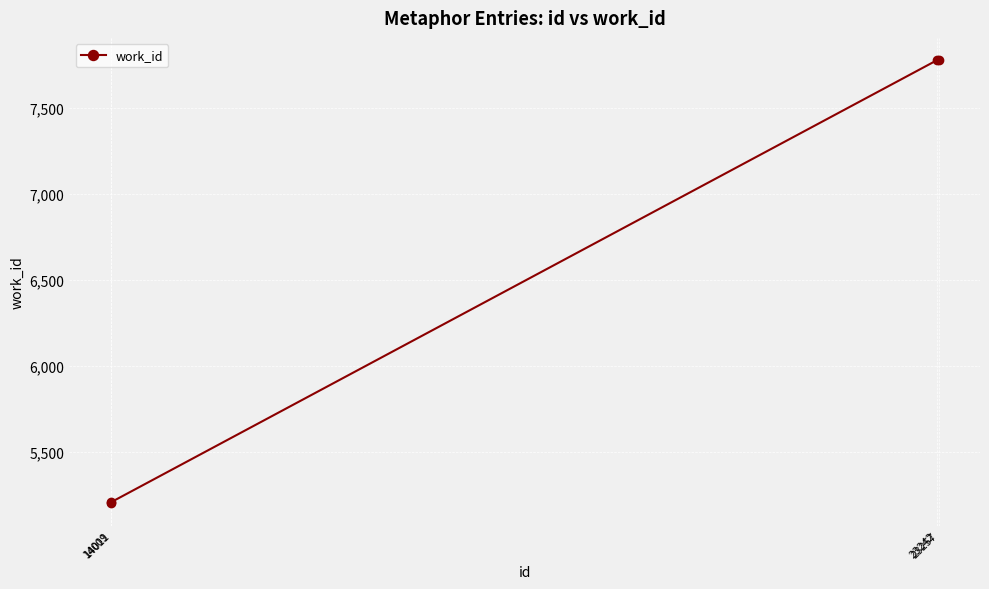

What is the value of the 4th point from the left?

7778